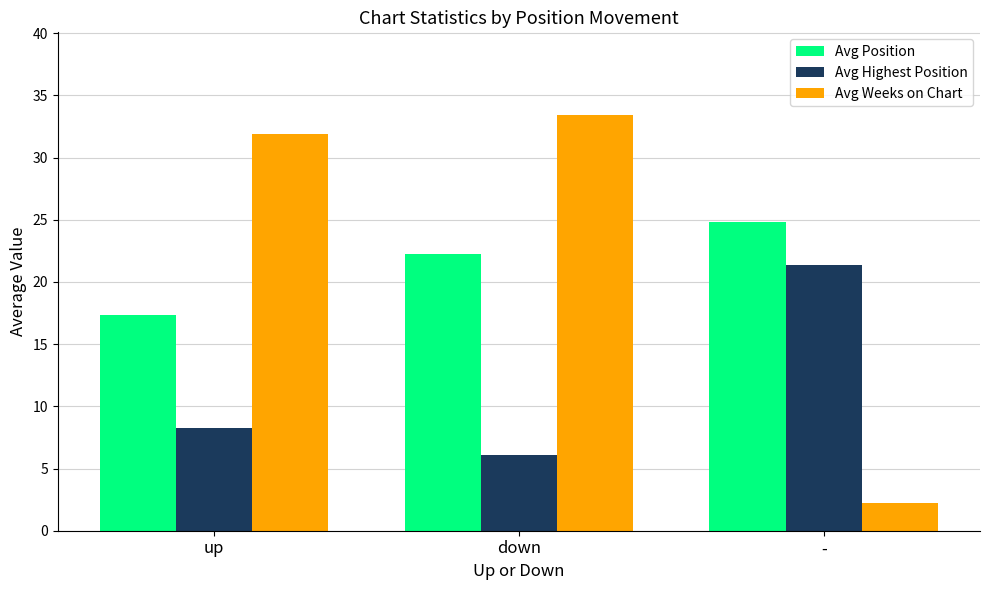

What is the maximum value for Avg Position?

24.8